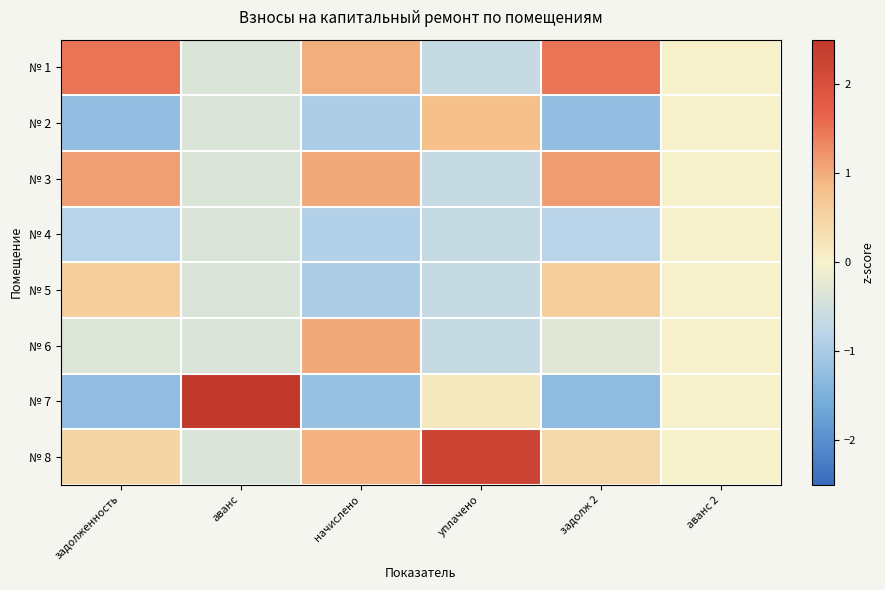

List the series in order of their peak value, lowest first.

№ 4, № 5, № 2, № 6, № 3, № 1, № 8, № 7